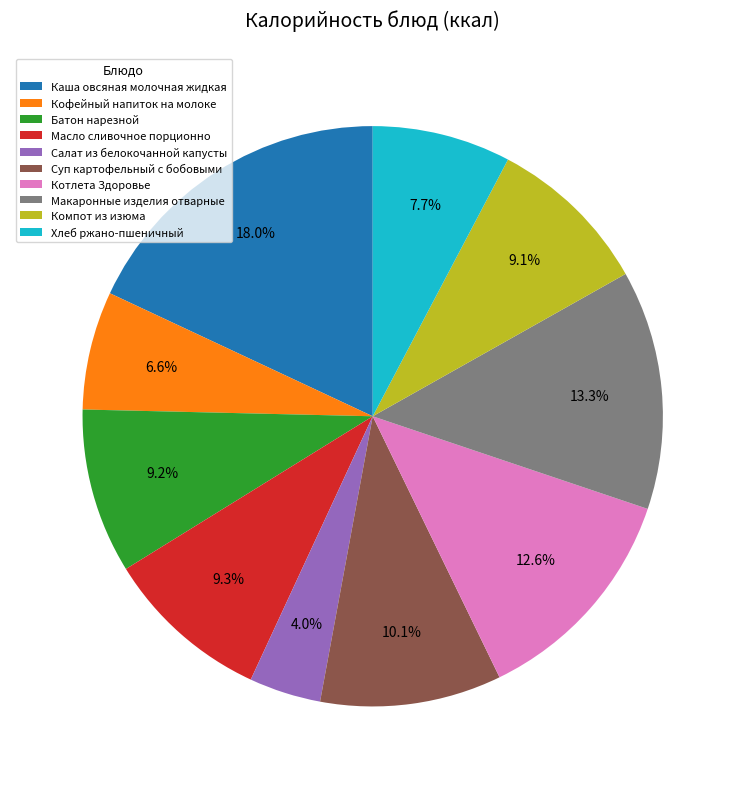

How many segments does this pie chart have?

10